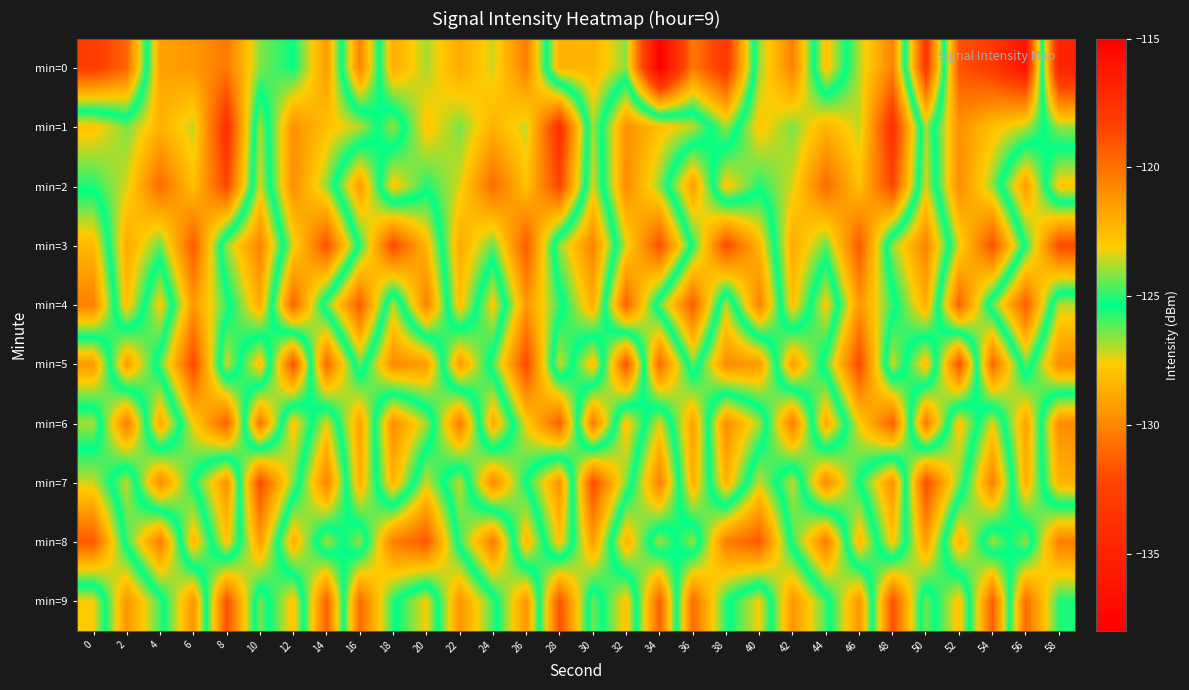

What is the greatest value displayed?

-115.9